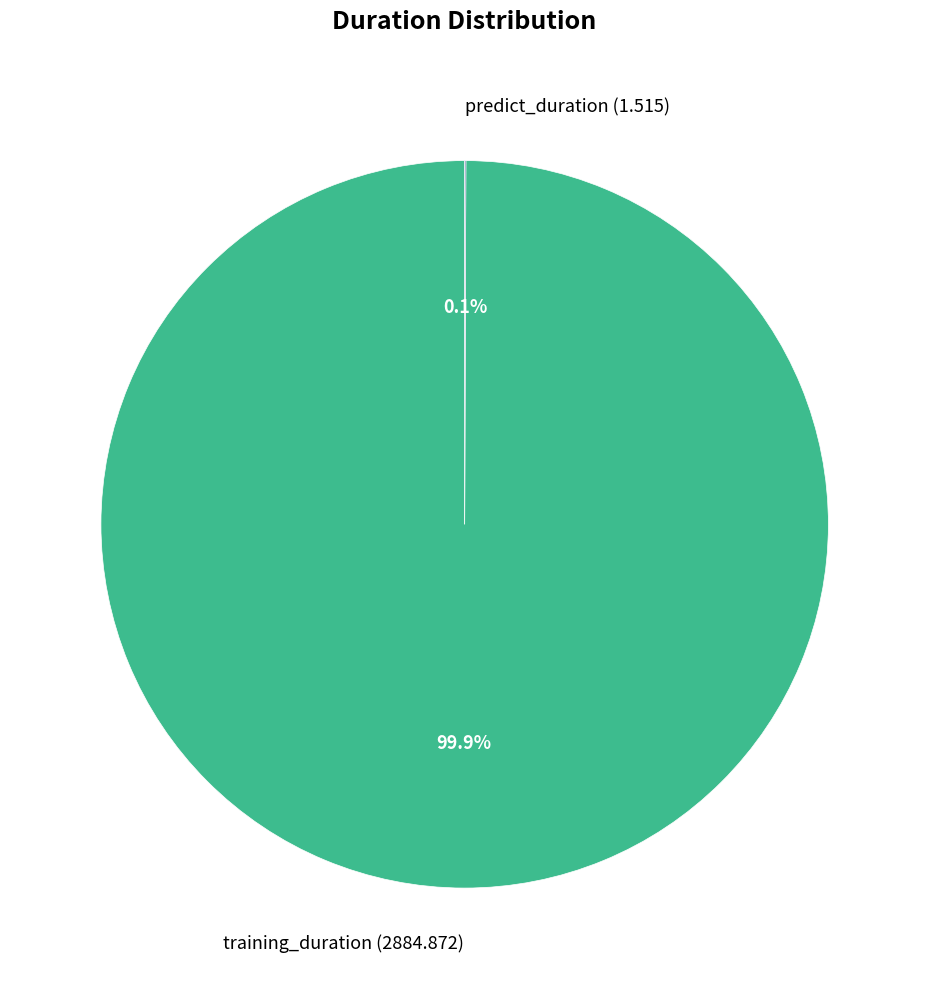

Is it true that training_duration is 100% of the pie?

True